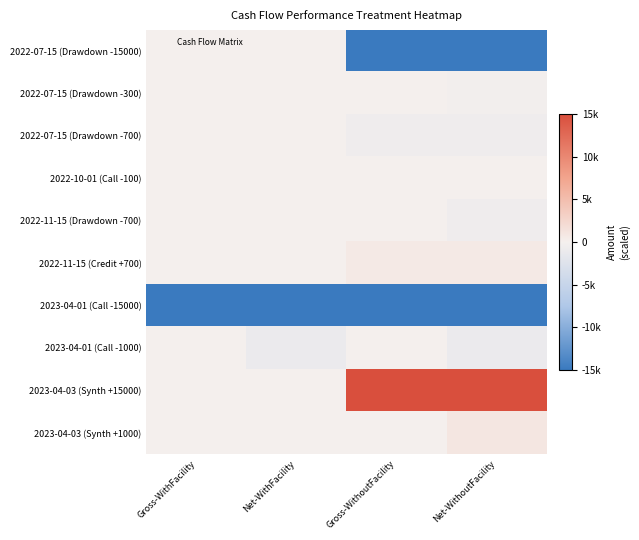

At how many categories does at least one series exceed 0?

2